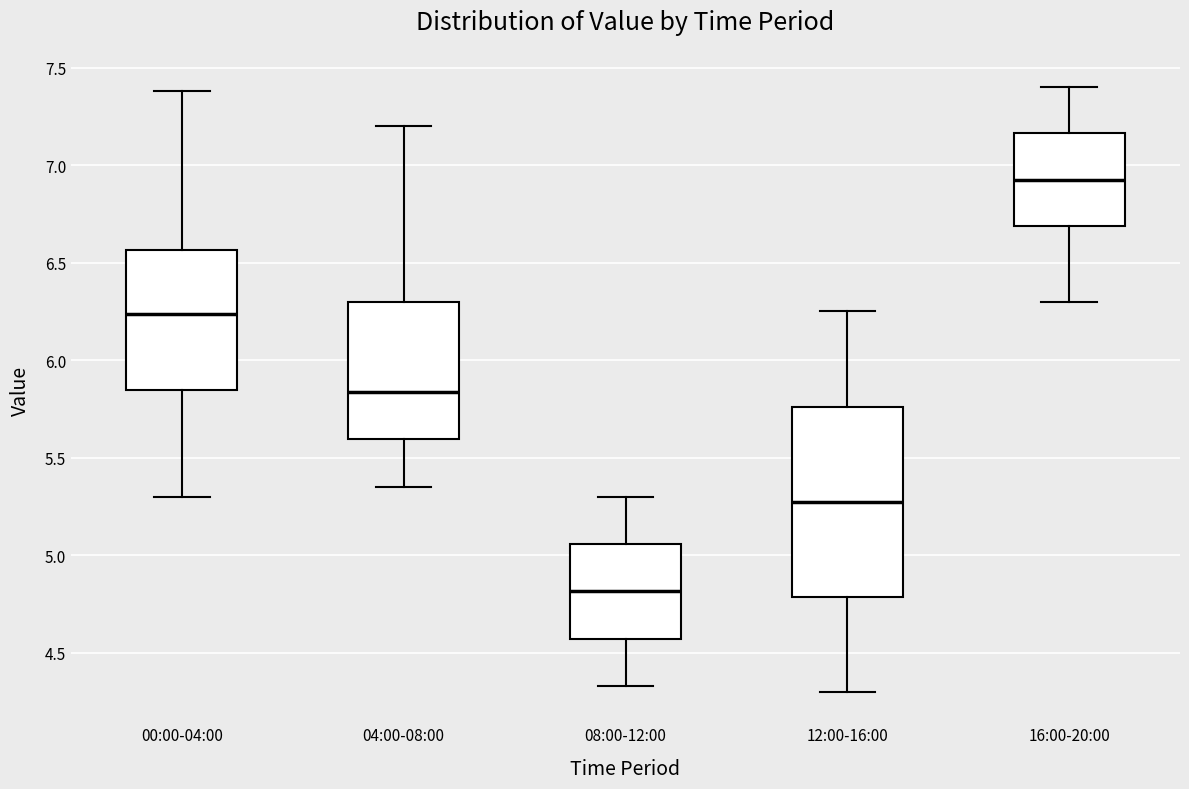

Where is the upper edge of the box for 12:00-16:00 on the y-axis? The values are not printed on the chart, so give them approximately, as read against the axis.

5.75